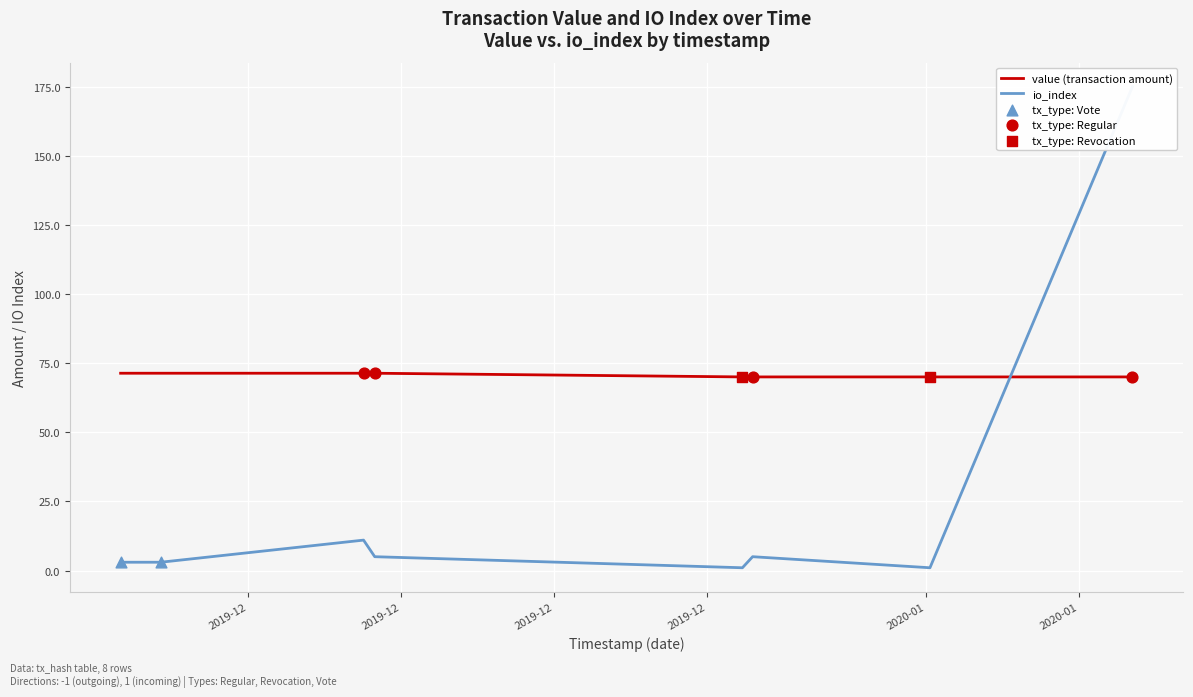

Which series reaches the maximum Y coordinate?

io_index